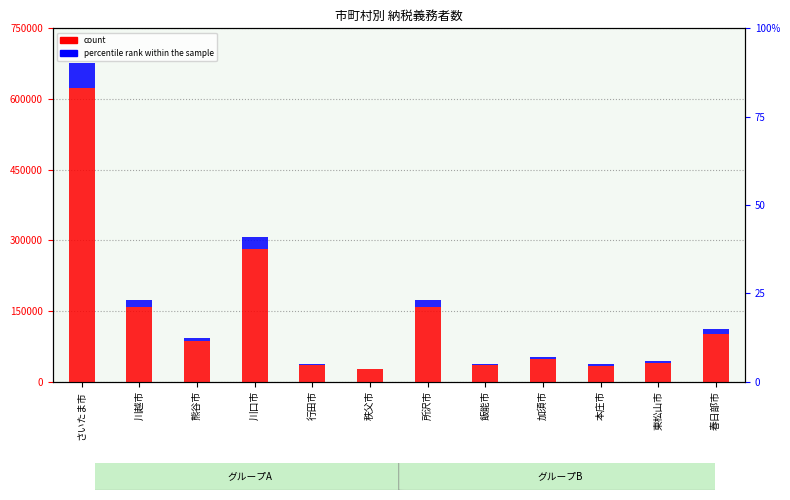

List the labels in order of count value, smallest first.

秩父市, 本庄市, 行田市, 飯能市, 東松山市, 加須市, 熊谷市, 春日部市, 川越市, 所沢市, 川口市, さいたま市